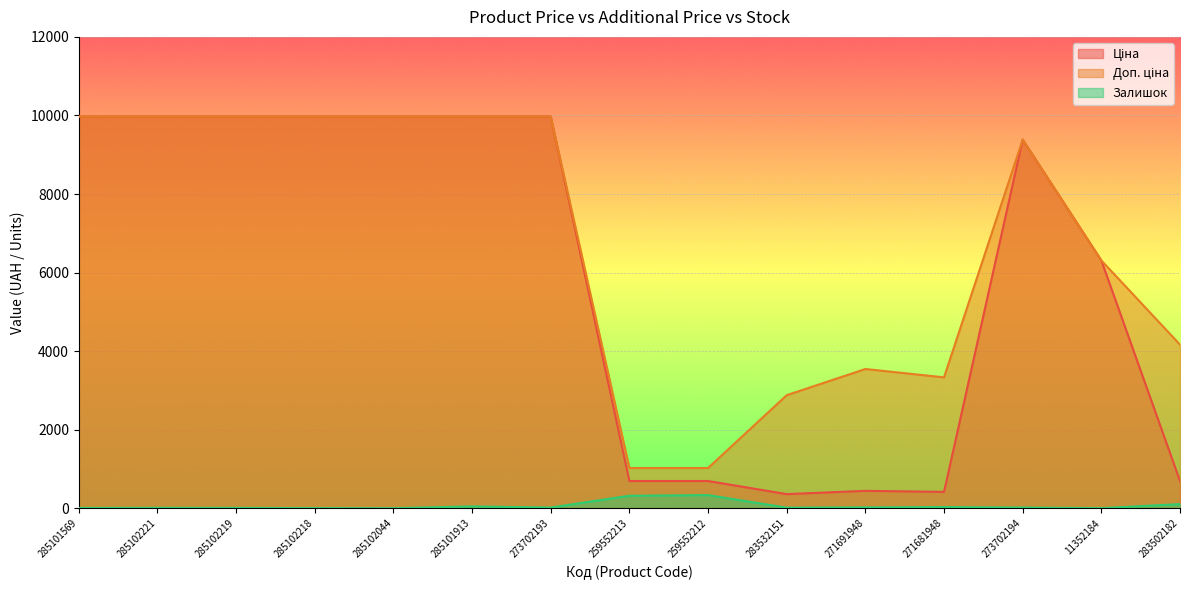

What is the average value of the Залишок series?

62.8